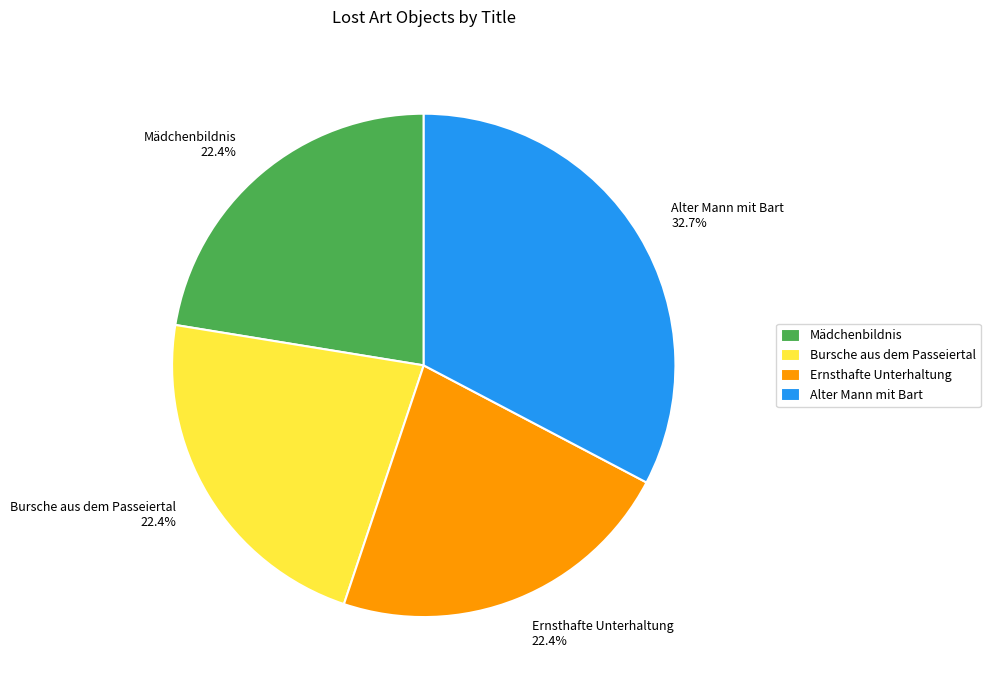

Approximately how many times larger is the value at Mädchenbildnis compared to Bursche aus dem Passeiertal?

1.0